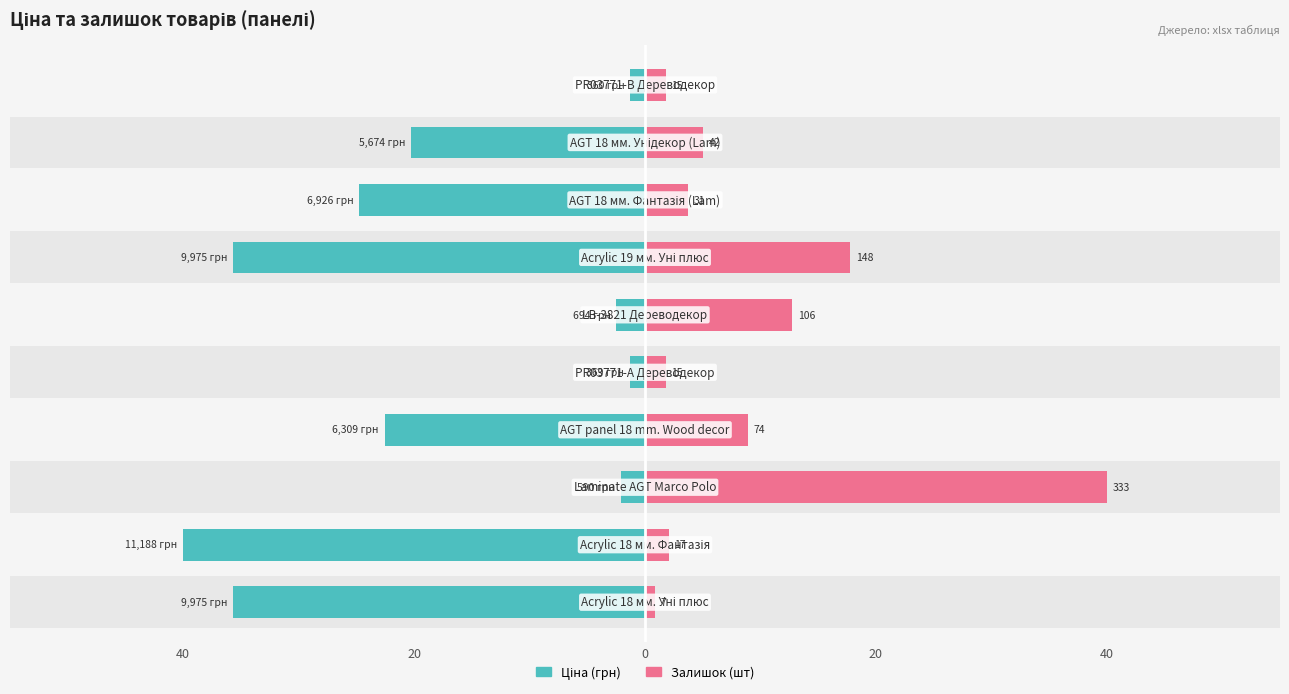

Reading left to right, what are all the values shown in this chart?

Ціна: 35.7	40.0	2.1	22.6	1.3	2.5	35.7	24.8	20.3	1.3
Залишок: 0.8	2.0	40.0	8.9	1.8	12.7	17.8	3.7	5.0	1.8